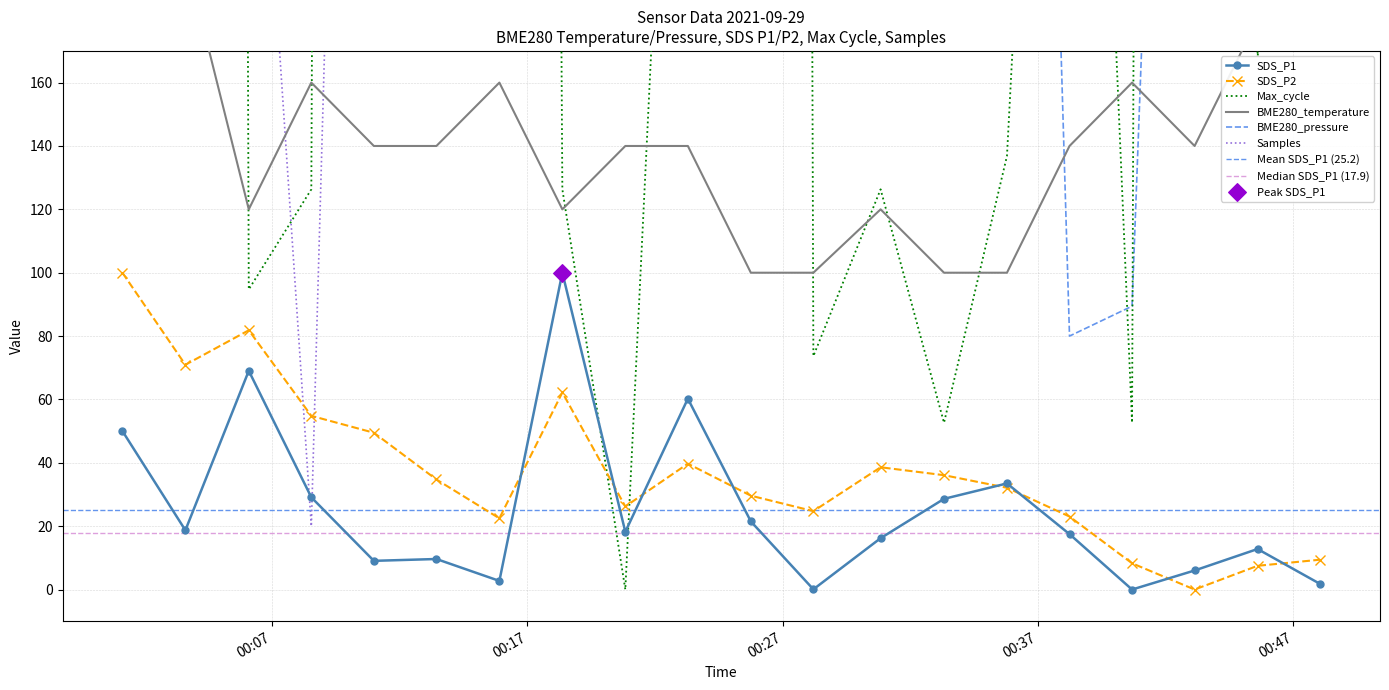

Which series has the widest spread of Y values?

Max_cycle